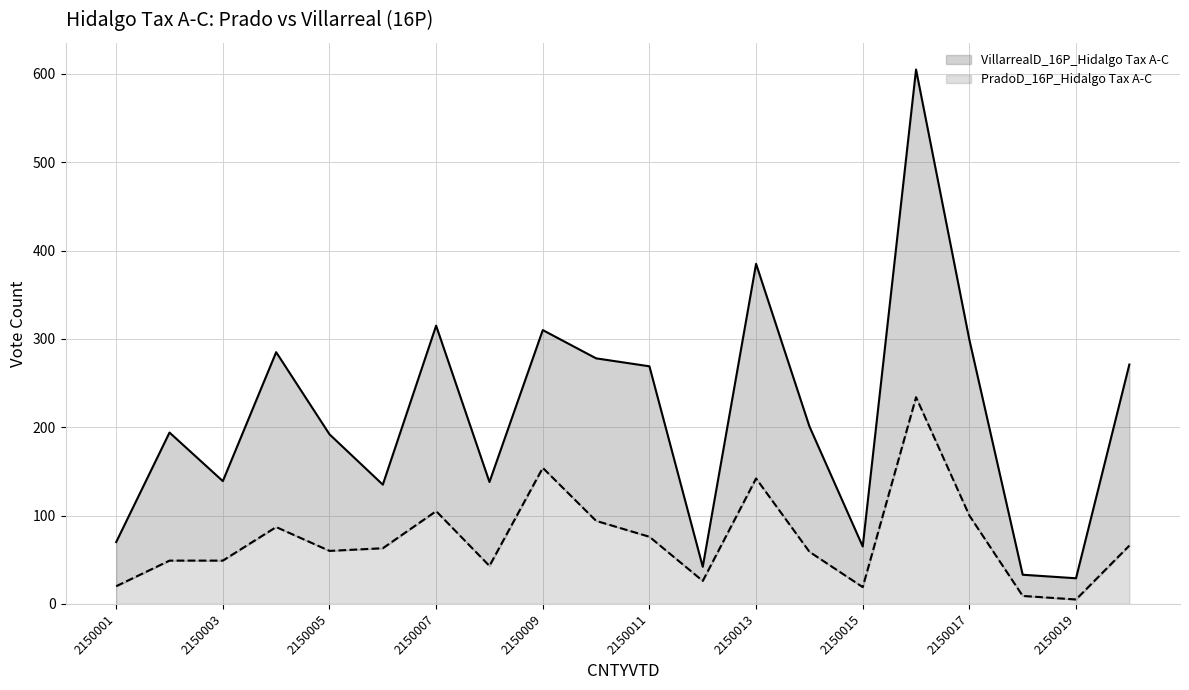

True or false: PradoD_16P_Hidalgo Tax A-C has a value of 186 at 2150007.

False